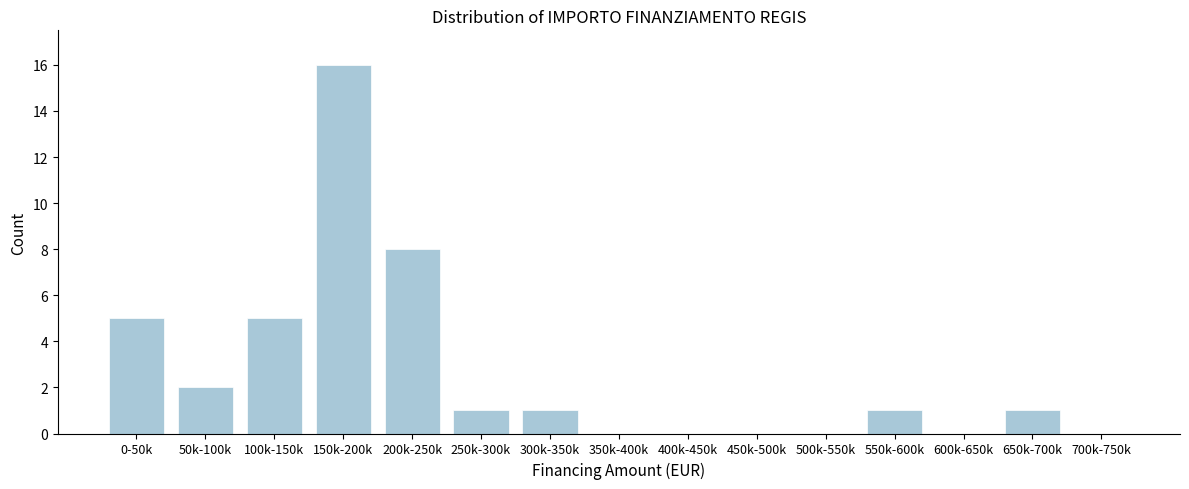

Reading right to left, transcribe all the data shown in this chart.

700k-750k=0	650k-700k=1	600k-650k=0	550k-600k=1	500k-550k=0	450k-500k=0	400k-450k=0	350k-400k=0	300k-350k=1	250k-300k=1	200k-250k=8	150k-200k=16	100k-150k=5	50k-100k=2	0-50k=5